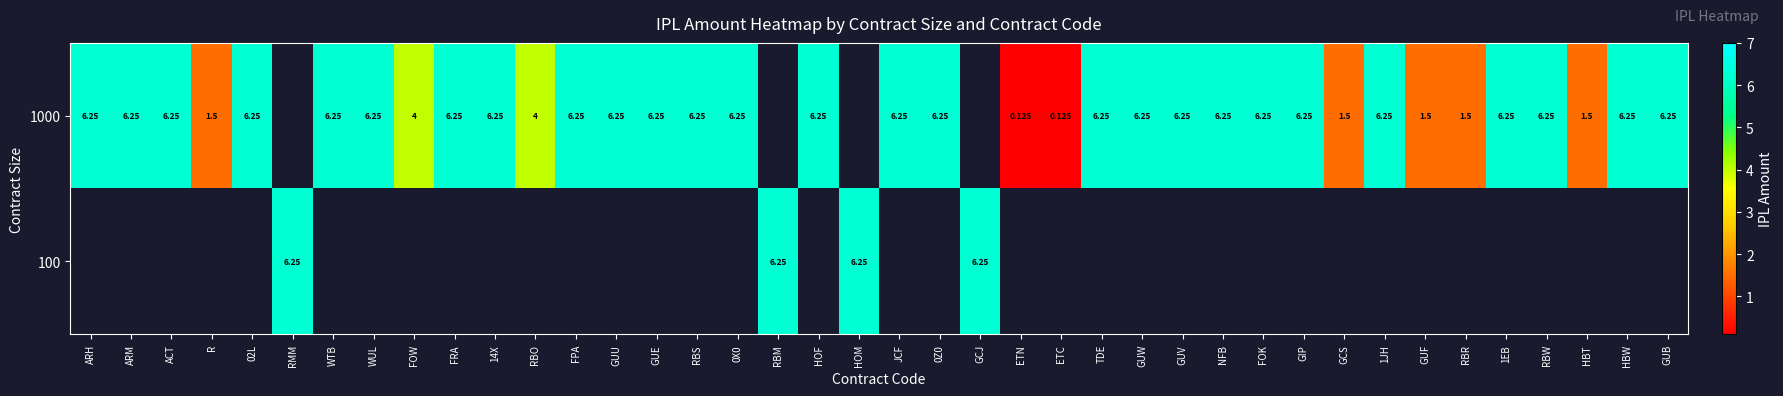

Is the value of 100 at WUL greater than the value of 1000 at FPA?

No